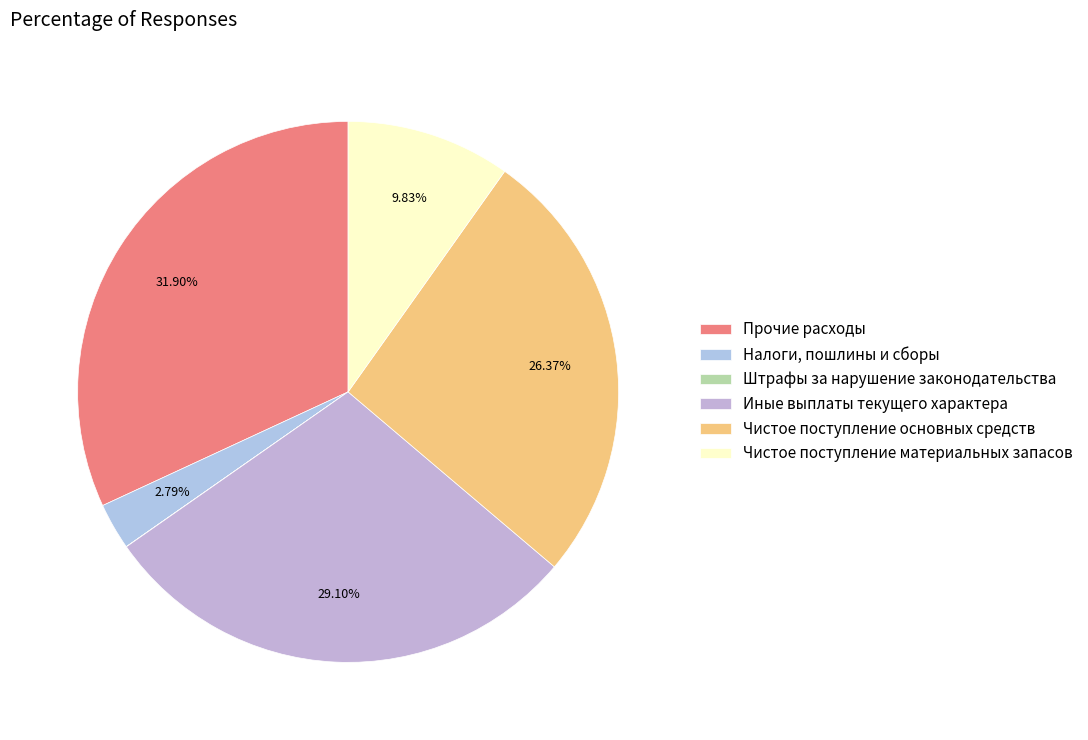

Rank the categories by value from lowest to highest.

Штрафы за нарушение законодательства, Налоги, пошлины и сборы, Чистое поступление материальных запасов, Чистое поступление основных средств, Иные выплаты текущего характера, Прочие расходы